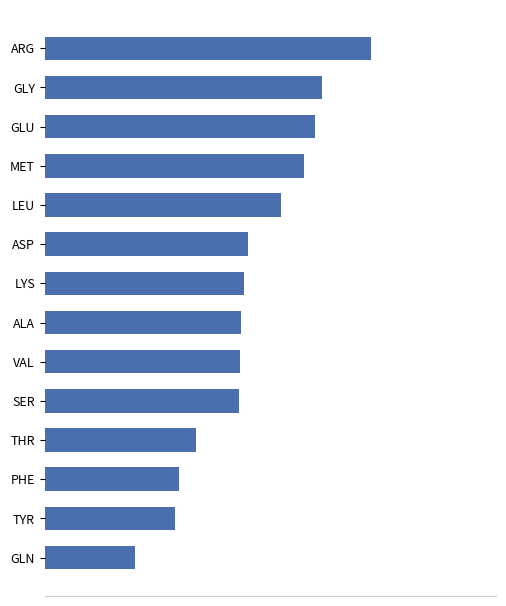

What is the smallest value displayed?

7.5